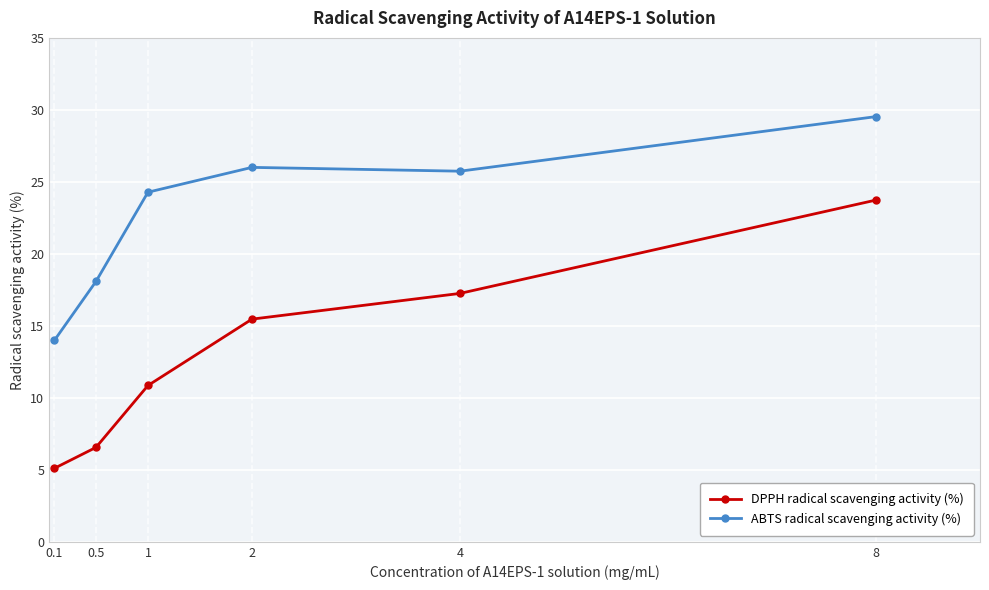

What is the total value across all series at 4?

43.0